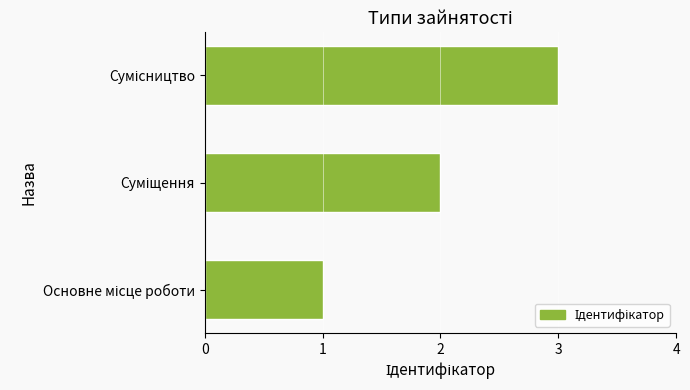

What is the greatest value displayed?

3